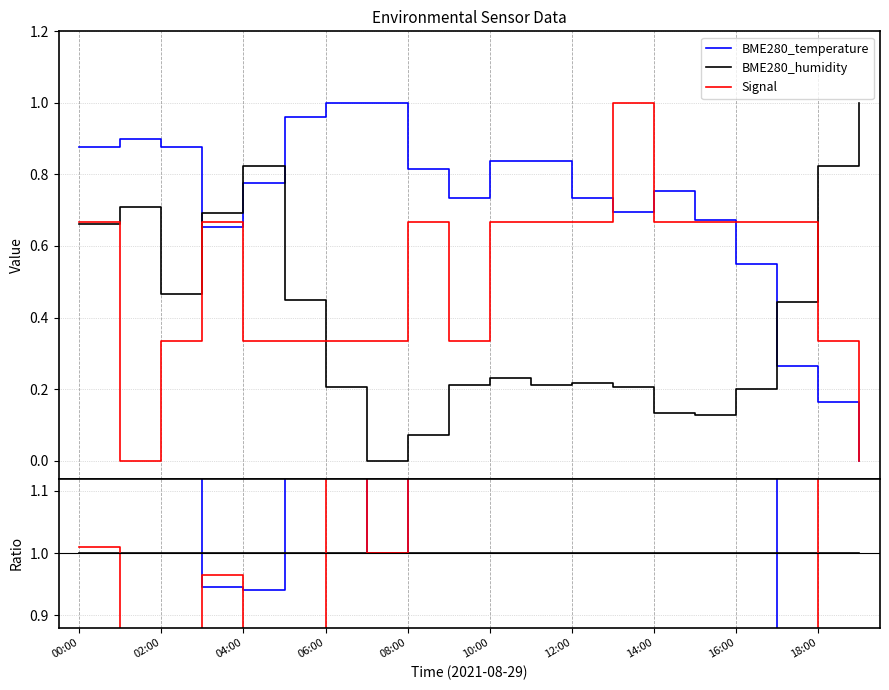

How many positive values does the BME280_temperature series have?

19